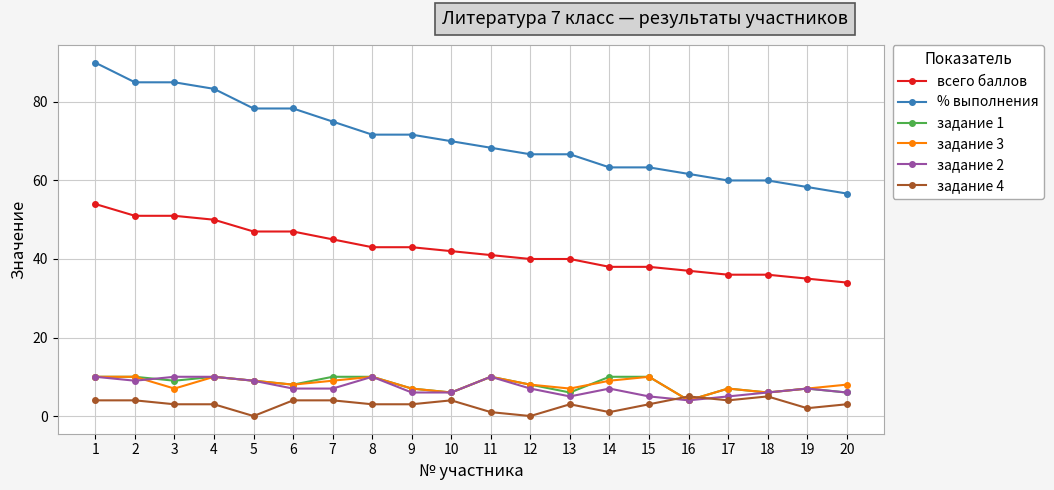

True or false: задание 1 has more than 0 interior local peaks.

True